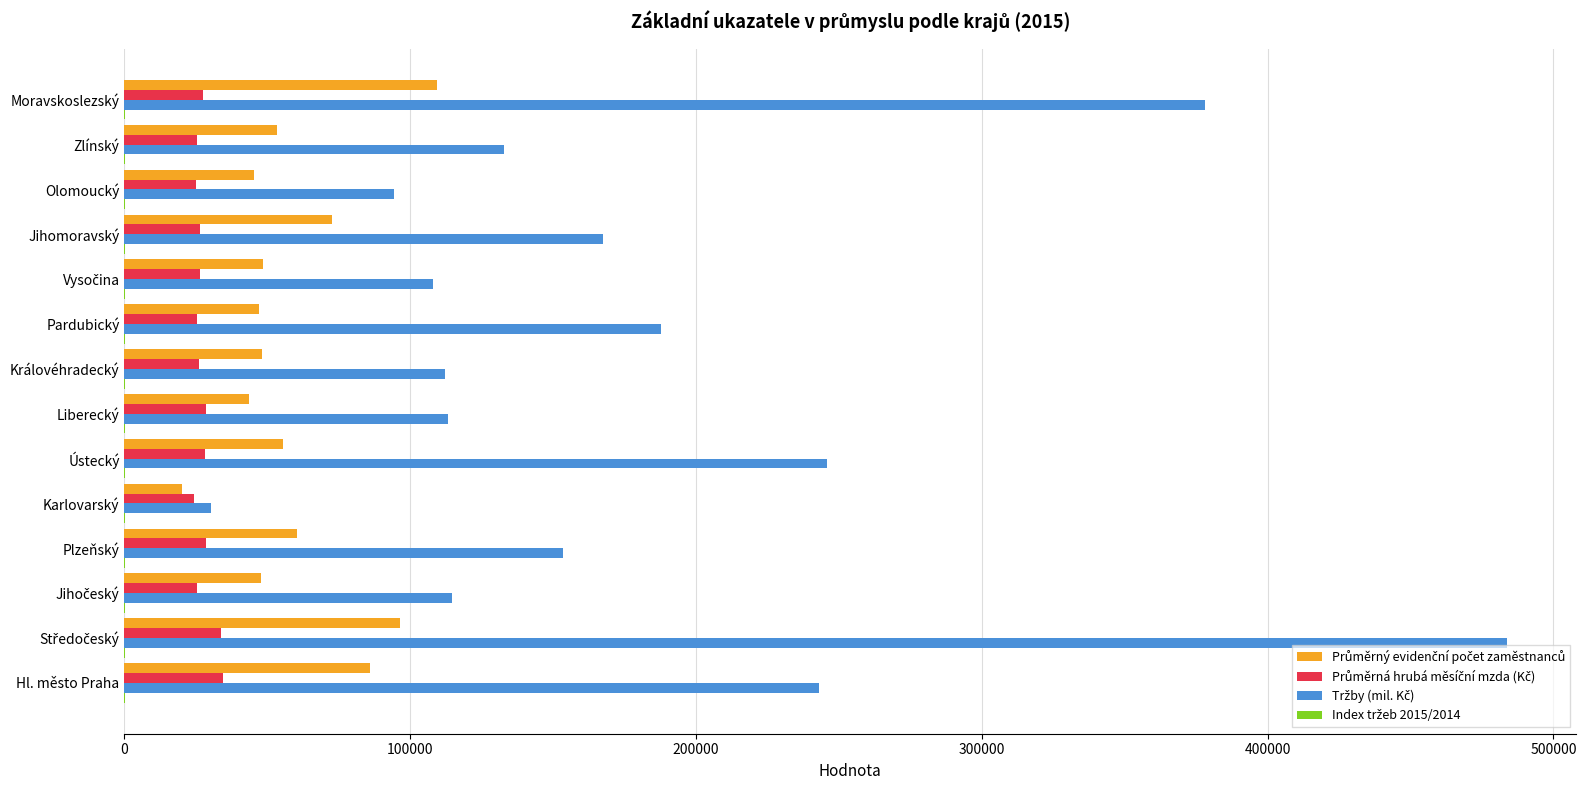

How many categories are shown in the chart?

14